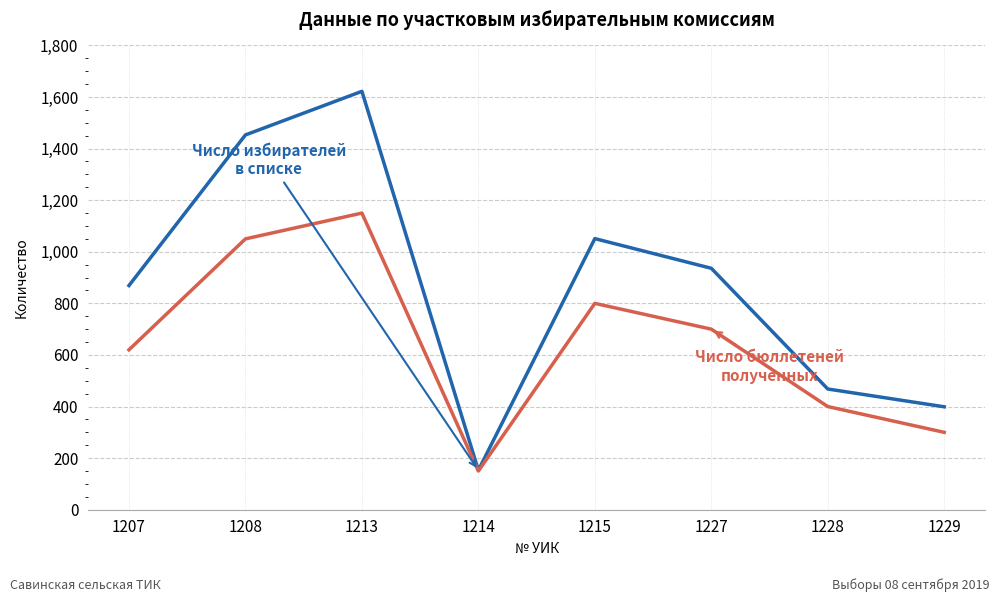

What is the total value across all series at 1215?

1851